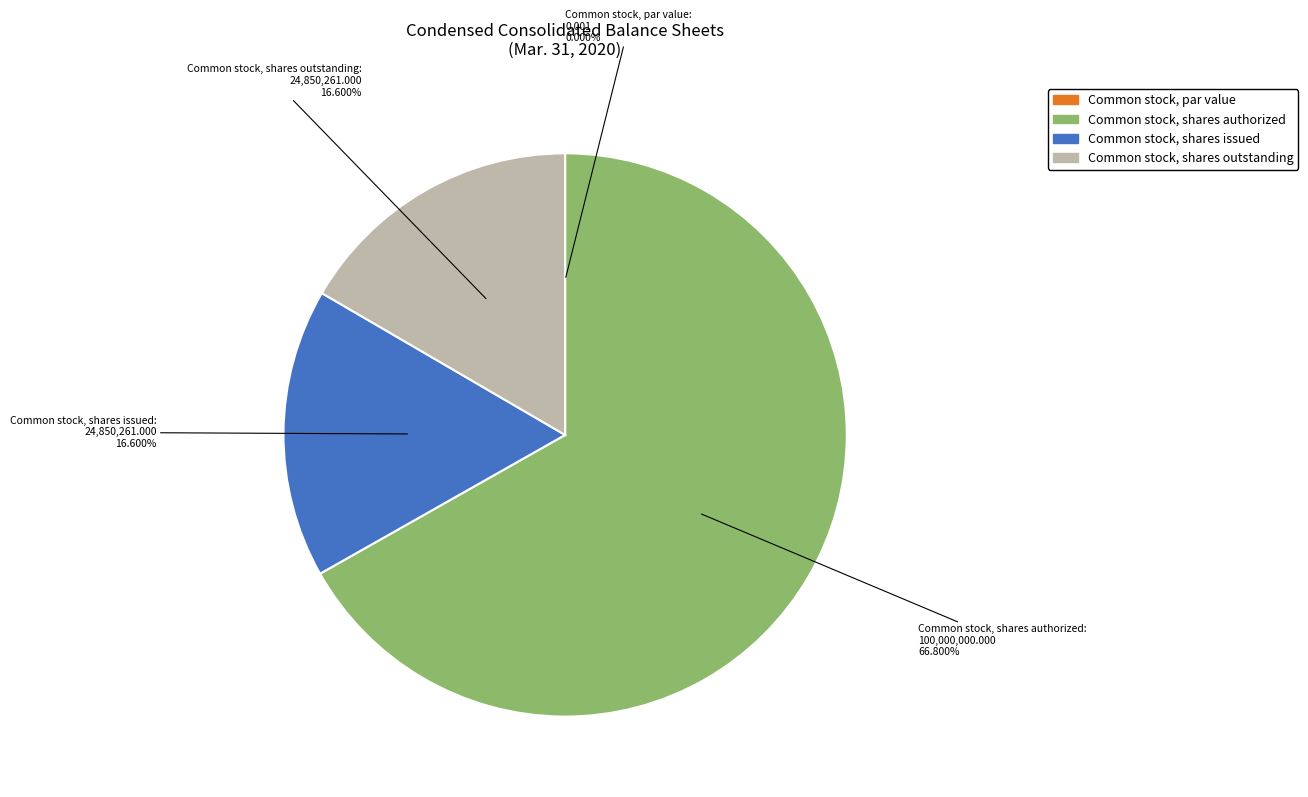

Does Common stock, shares outstanding represent more than half of the total?

No